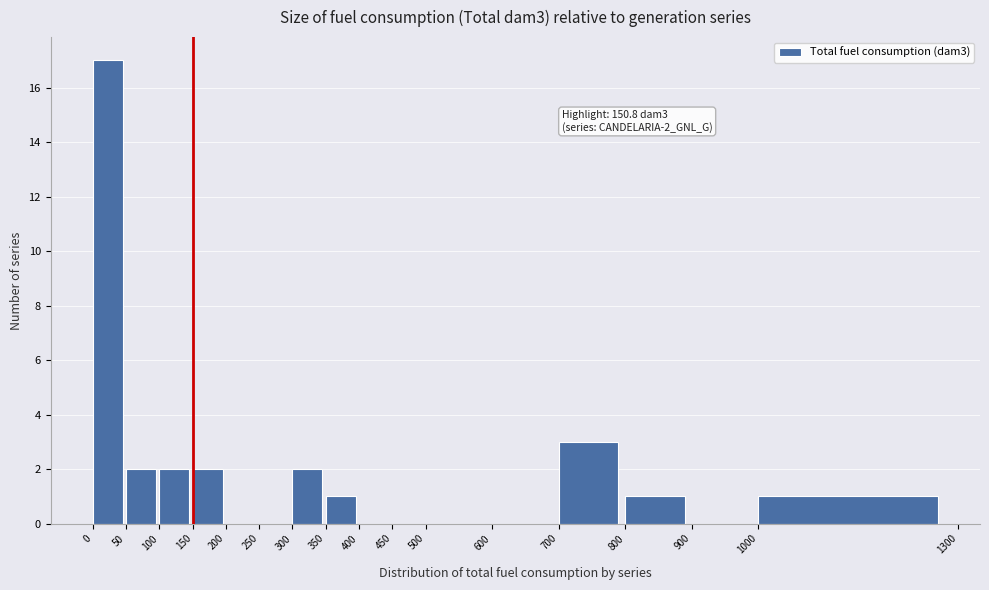

Which range on the x-axis has the tallest bar?

0 to 50